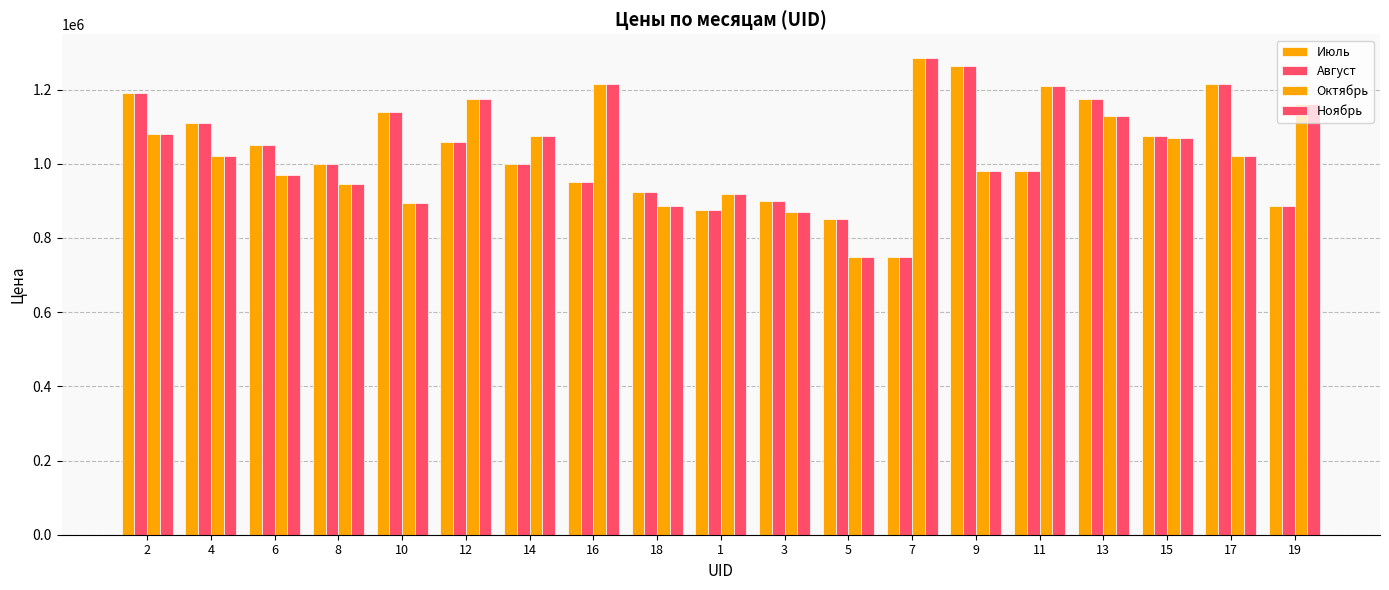

Count the number of categories in the chart.

19